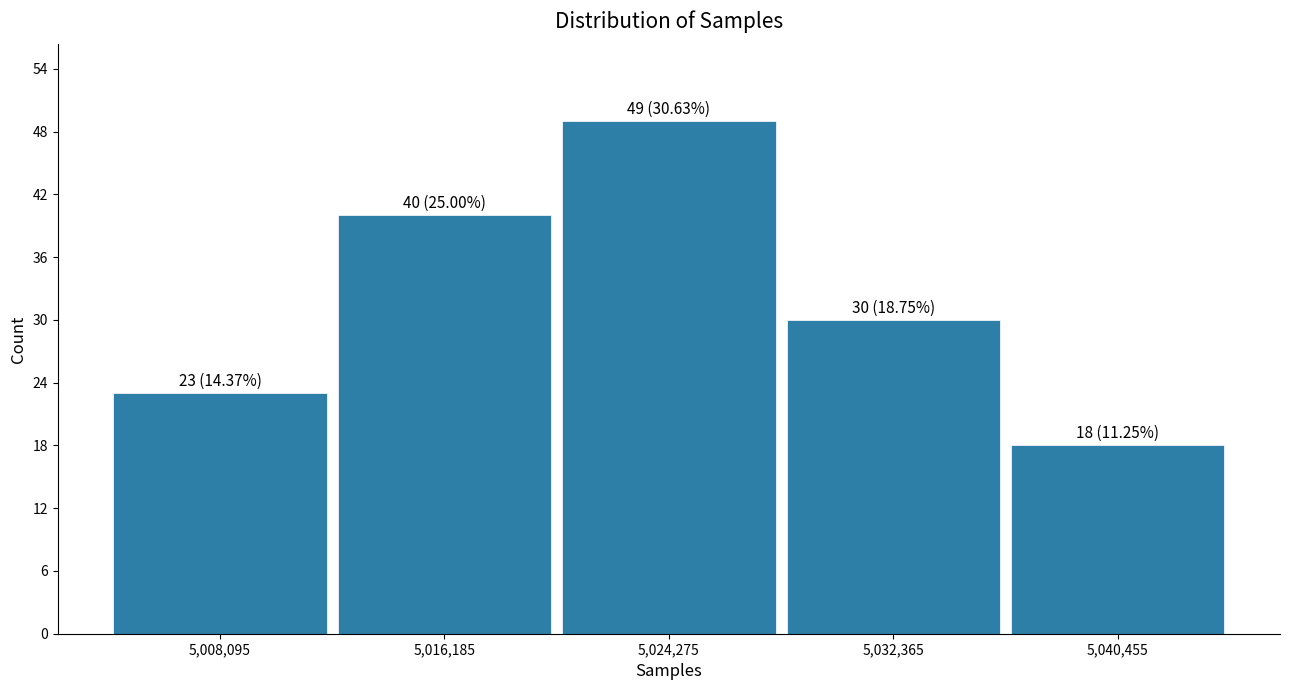

Over which range of the x-axis is the bar tallest?

5020000 to 5028000